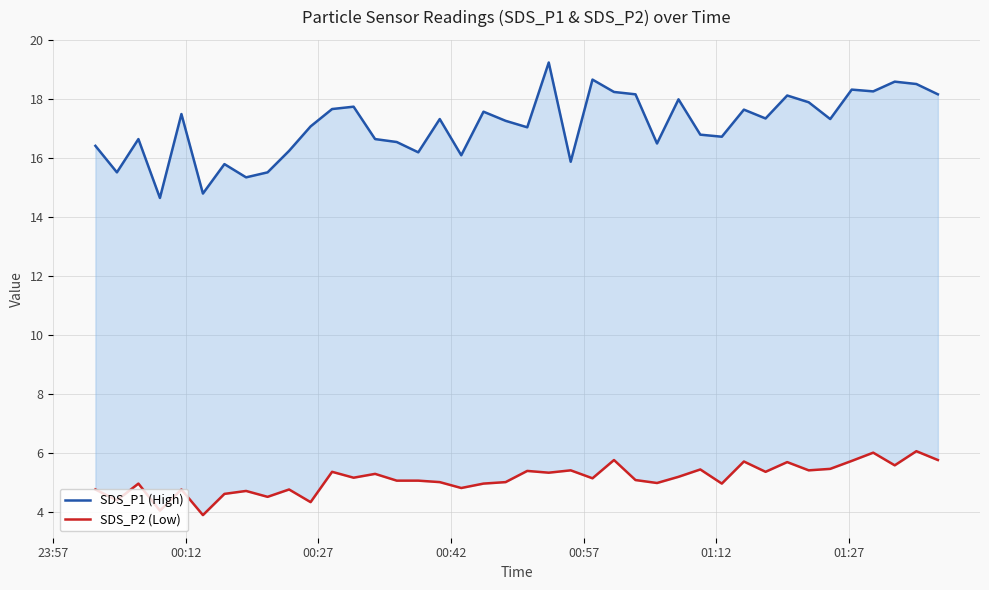

What is the maximum value shown in the chart?

19.2